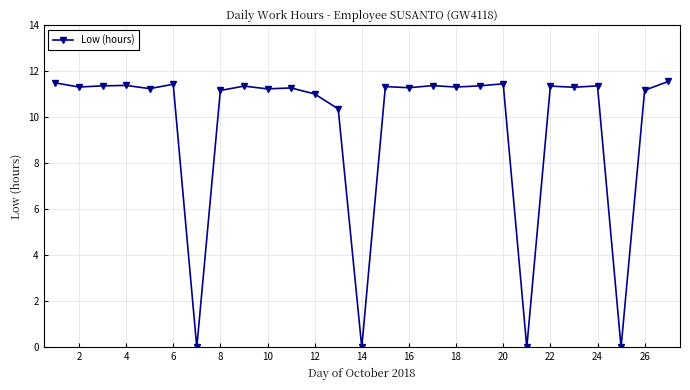

What is the sum of all values?

259.2